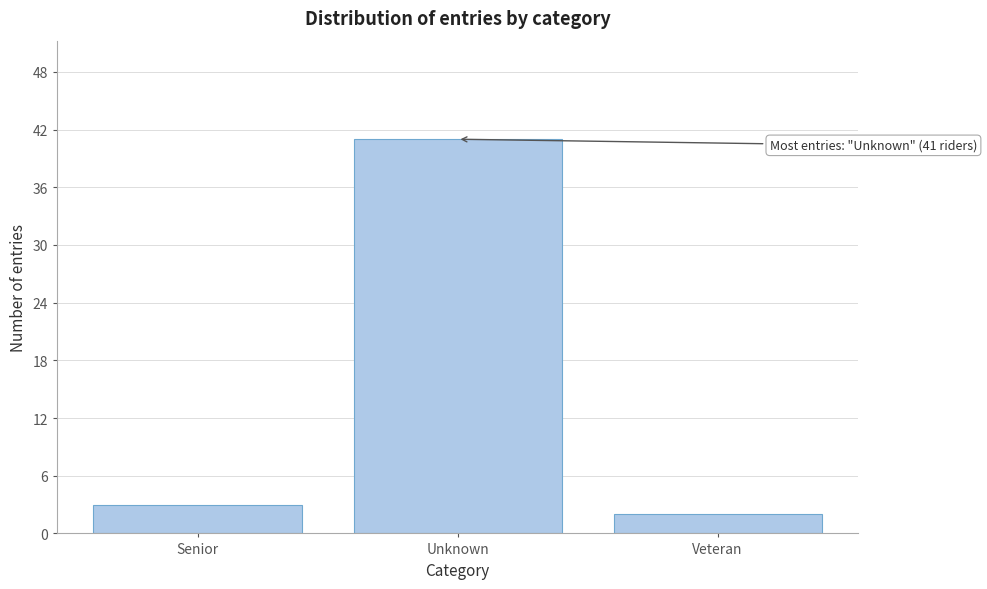

Reading left to right, what are all the values shown in this chart?

3	41	2